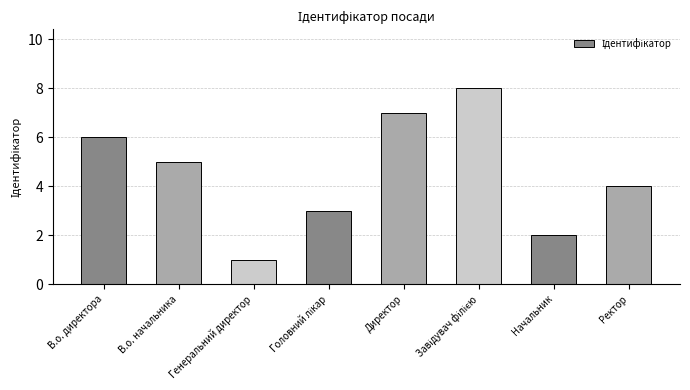

What is the label of the 7th bar from the left?

Начальник